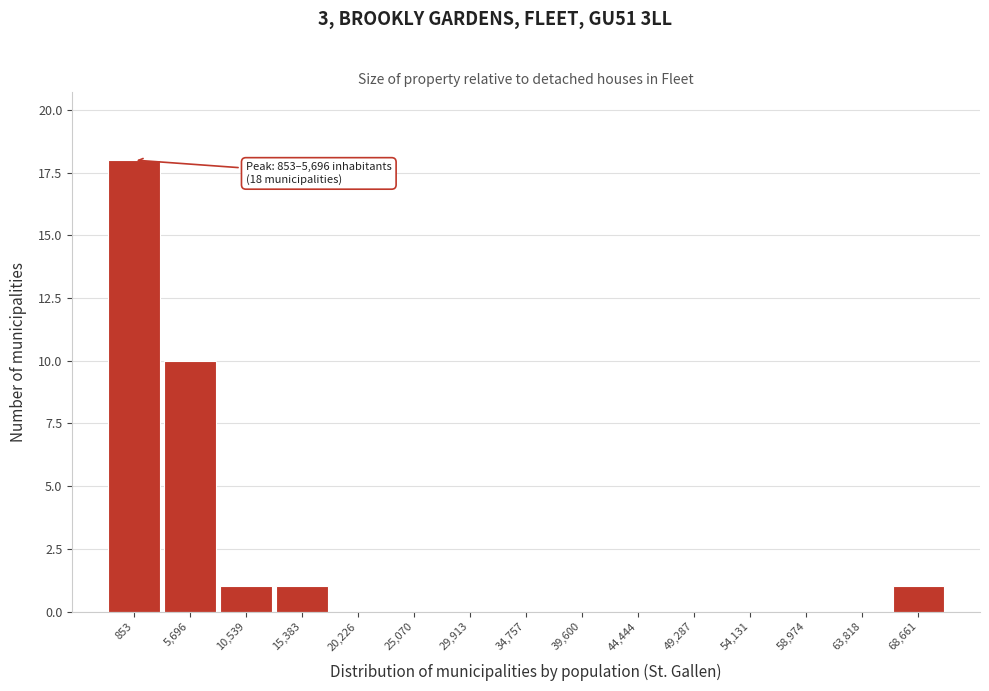

Reading left to right, list all the values displayed in this chart.

853=18	5,696=10	10,539=1	15,383=1	20,226=0	25,070=0	29,913=0	34,757=0	39,600=0	44,444=0	49,287=0	54,131=0	58,974=0	63,818=0	68,661=1